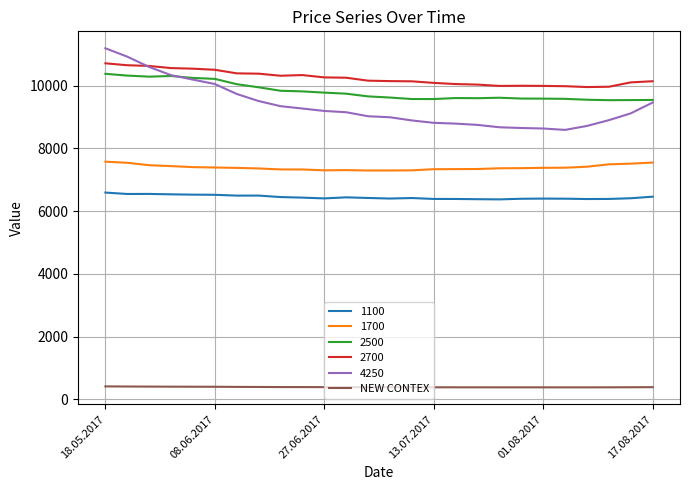

What is the highest value of the 2500 series?

10373.0